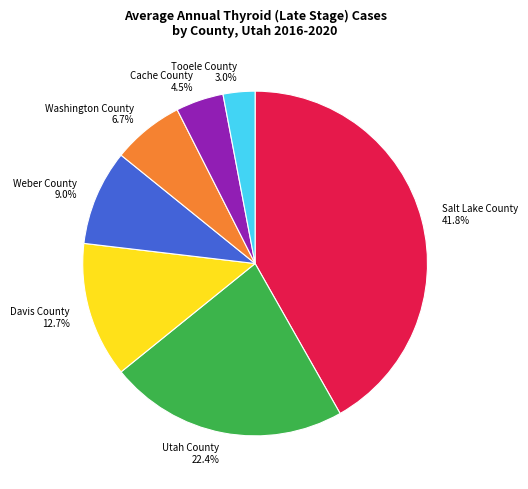

What is the ratio of the value at Salt Lake County to the value at Davis County?

3.3